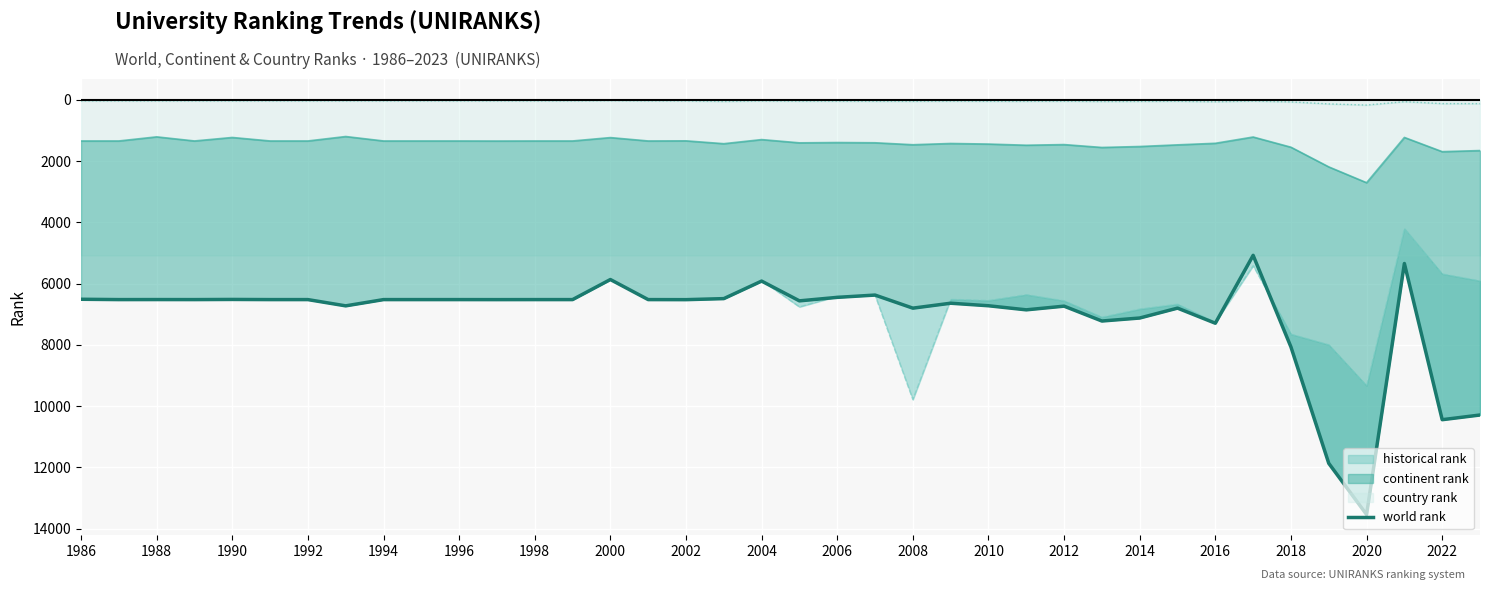

The value of world rank at 2004 is 10289. True or false?

False